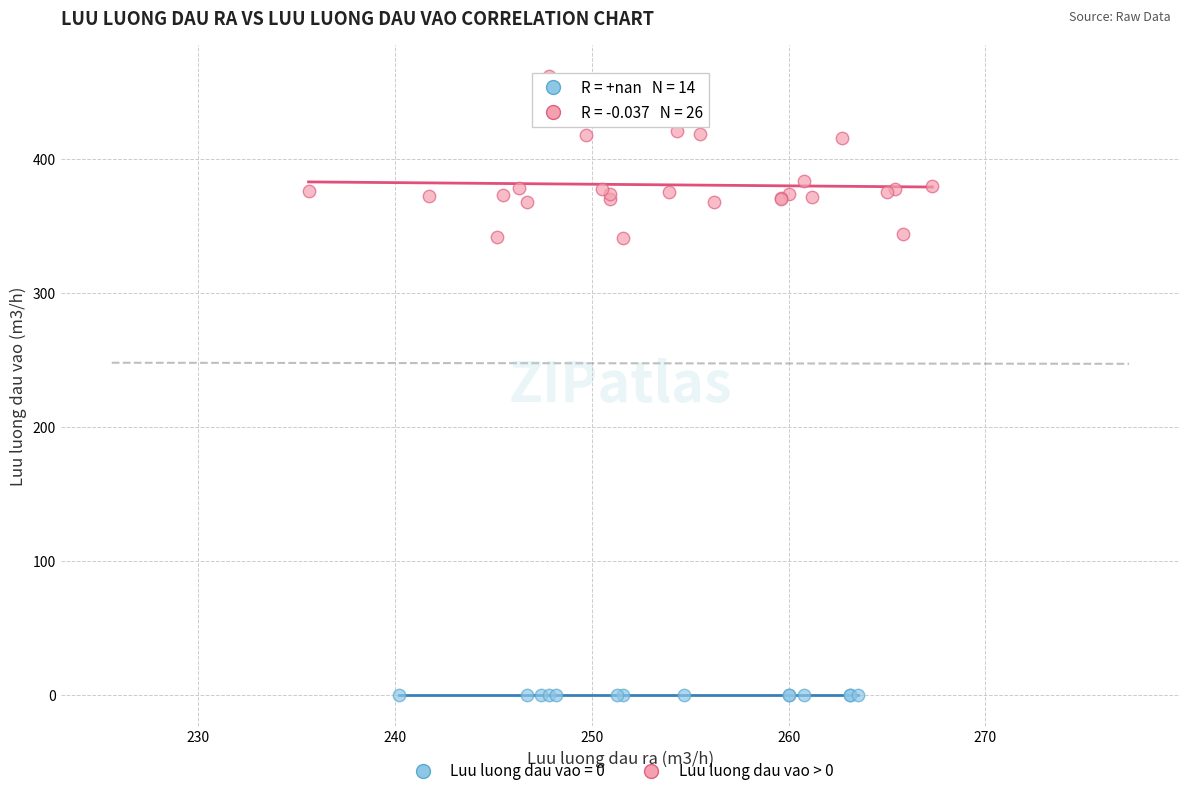

Which series reaches the minimum Y coordinate?

Luu luong dau vao = 0